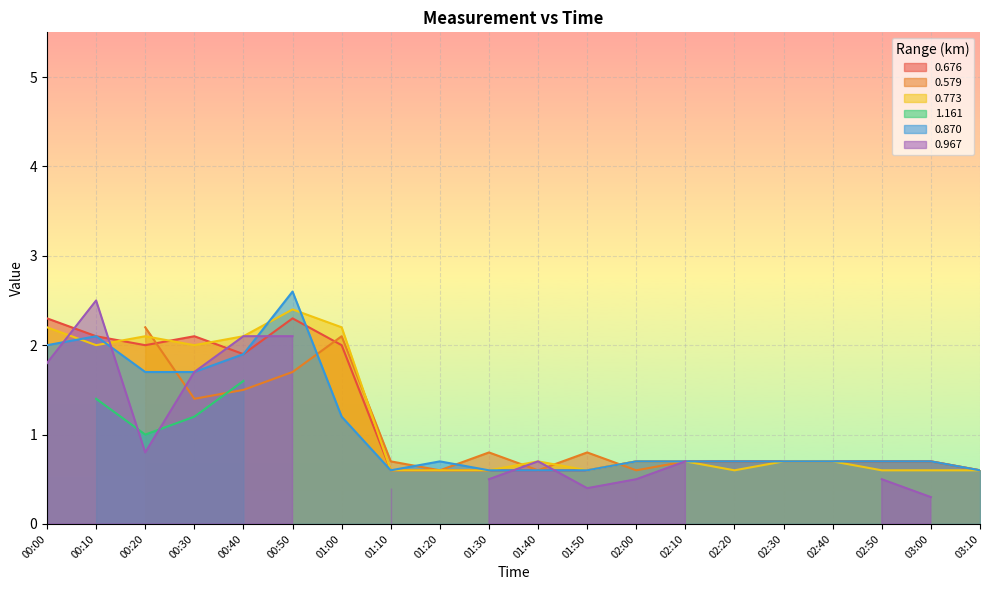

The value of 0.870 at 01:40 is 0.9. True or false?

False